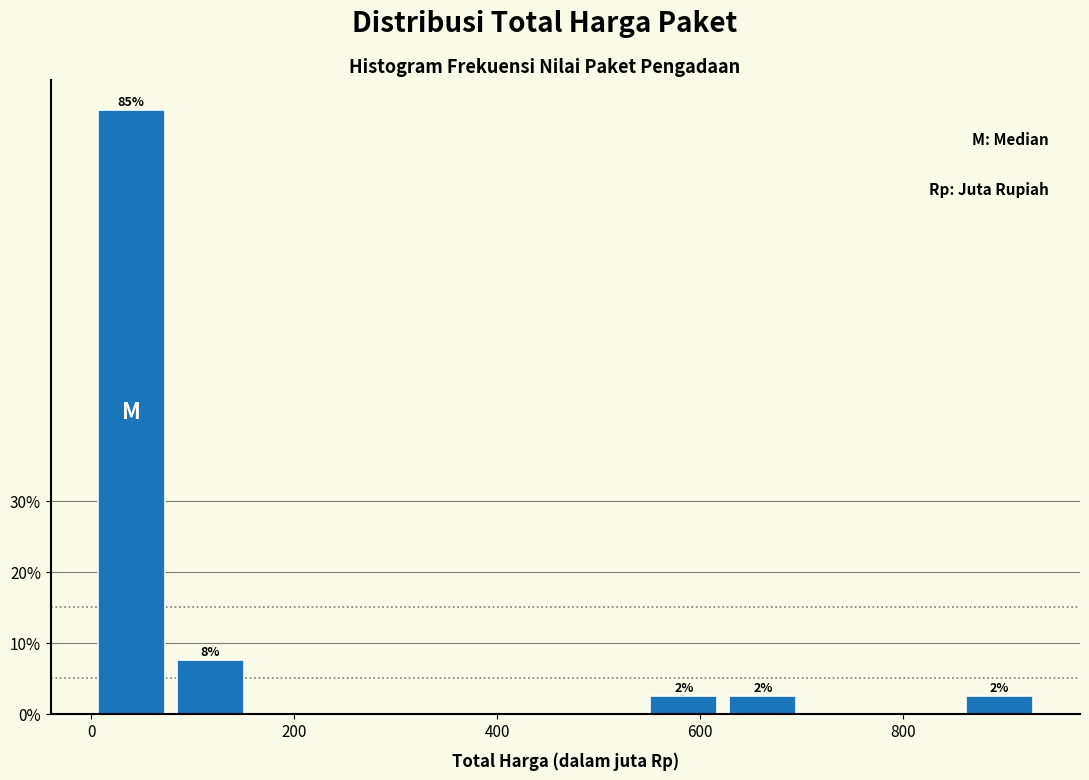

Read against the x-axis, roughly where is the centre of the tallest bar?

40